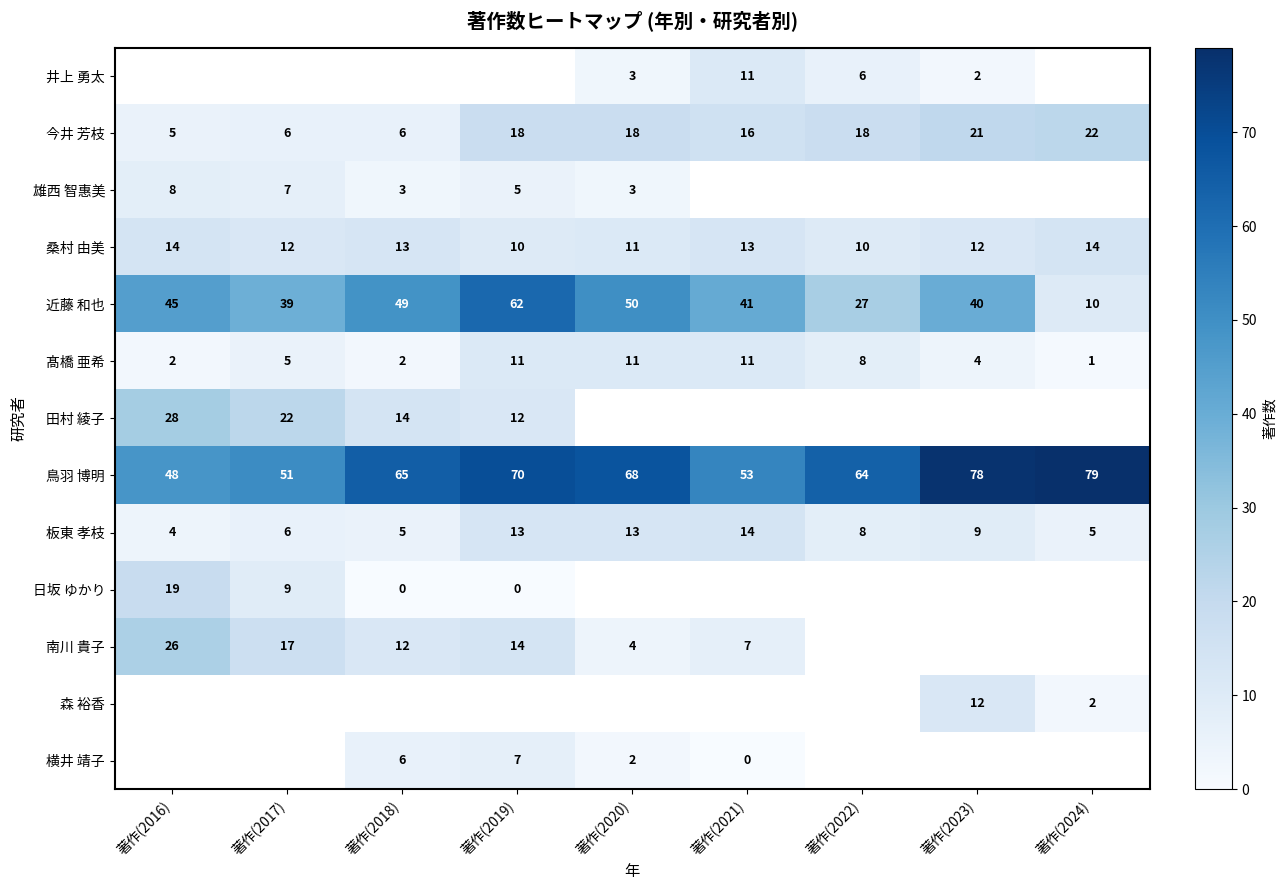

Which label corresponds to the largest value in the chart?

著作(2024)